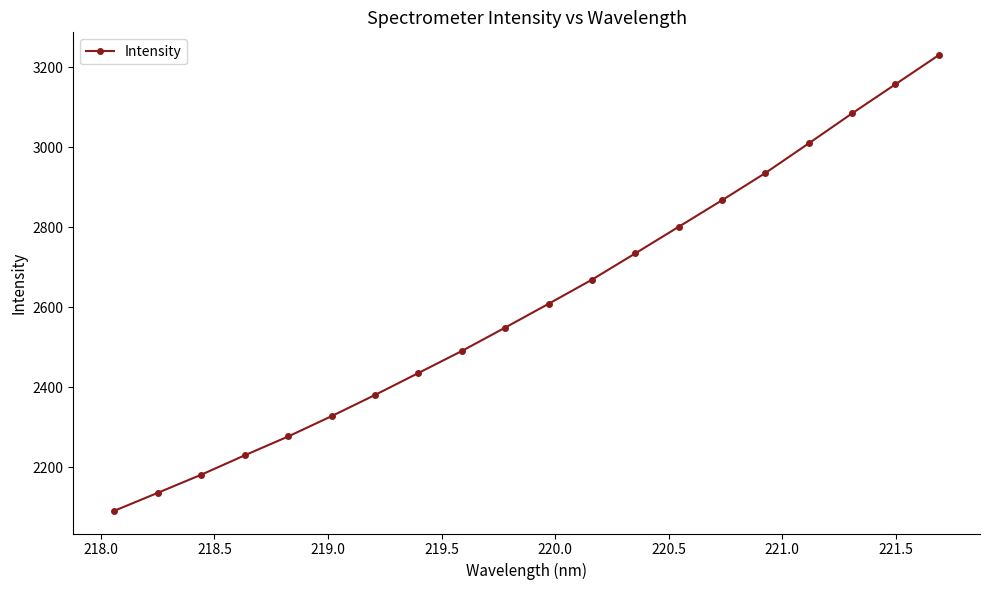

What is the sum of all values?

52194.8